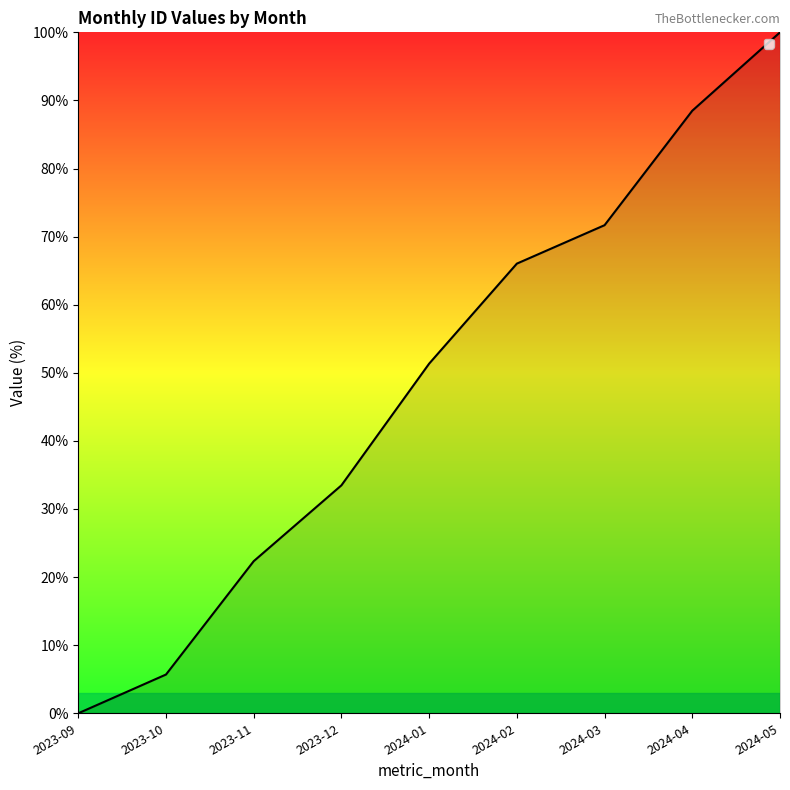

Which has a higher value, 2024-05 or 2024-02?

2024-05